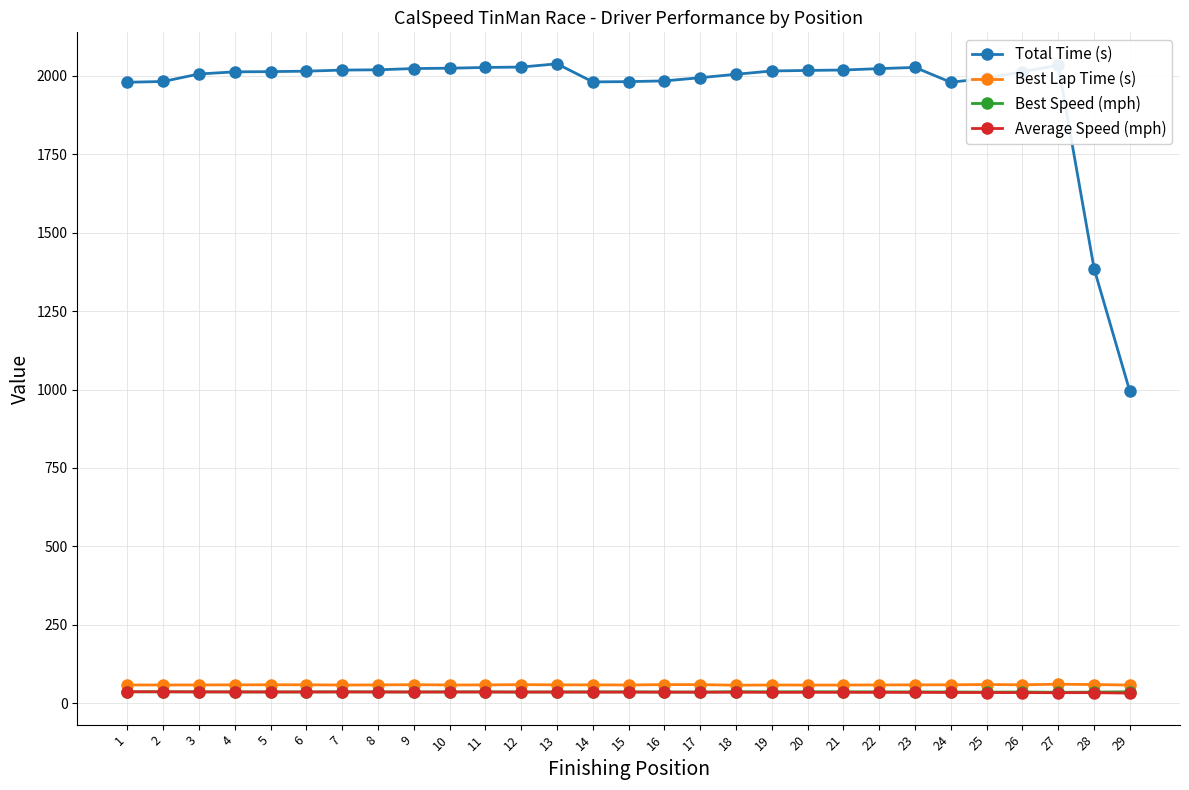

What is the greatest value displayed?

2037.8